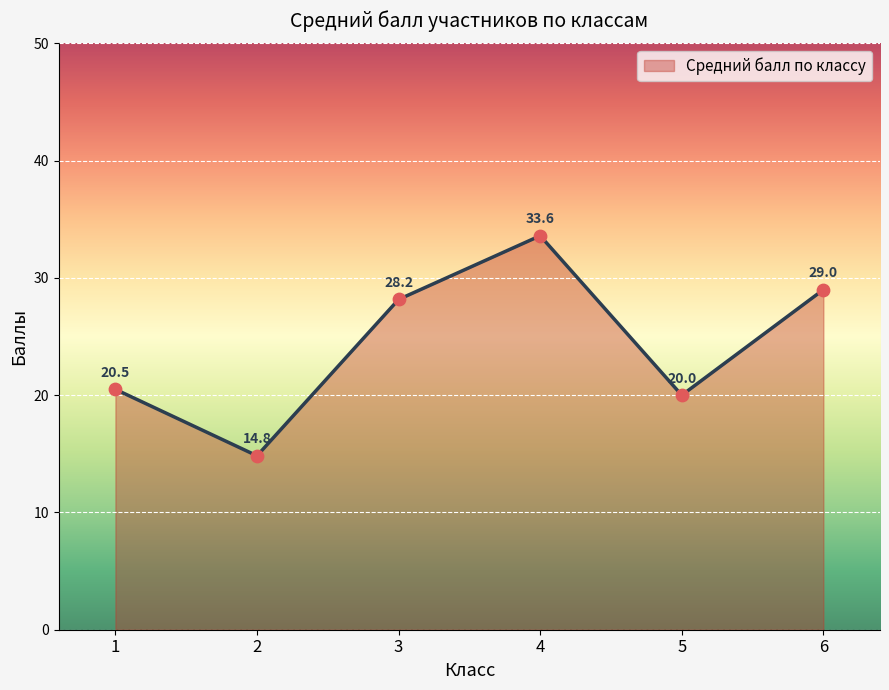

Between 2 and 1, which is larger?

1